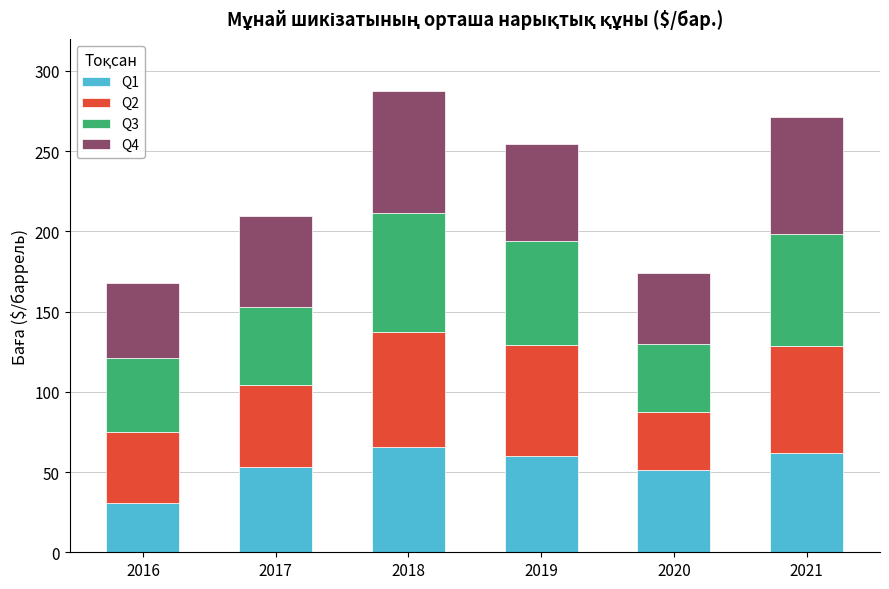

What is the highest value of the Q1 series?

65.3